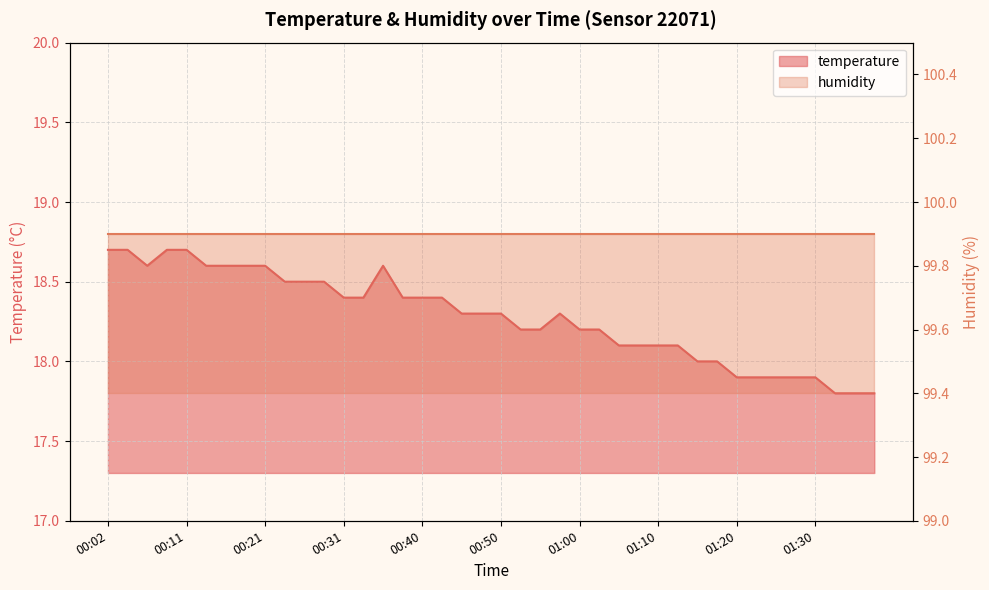

What is the sum of the values at 01:00 and 01:18?

36.2